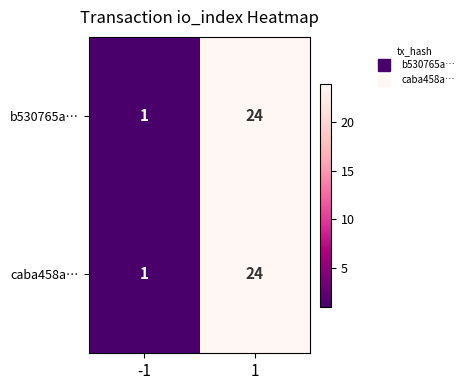

Reading right to left, list all the values displayed in this chart.

b530765a…: 24	1
caba458a…: 24	1